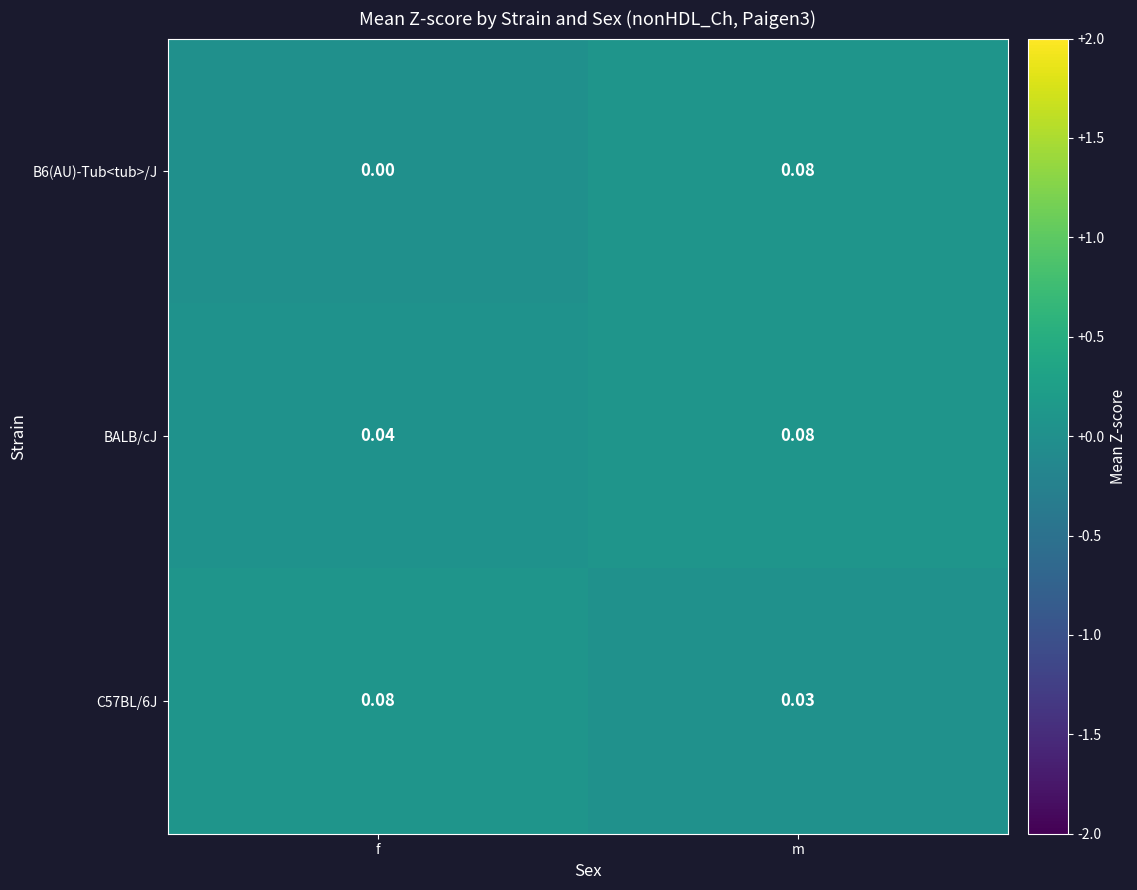

Which category has the highest value in the C57BL/6J series?

f